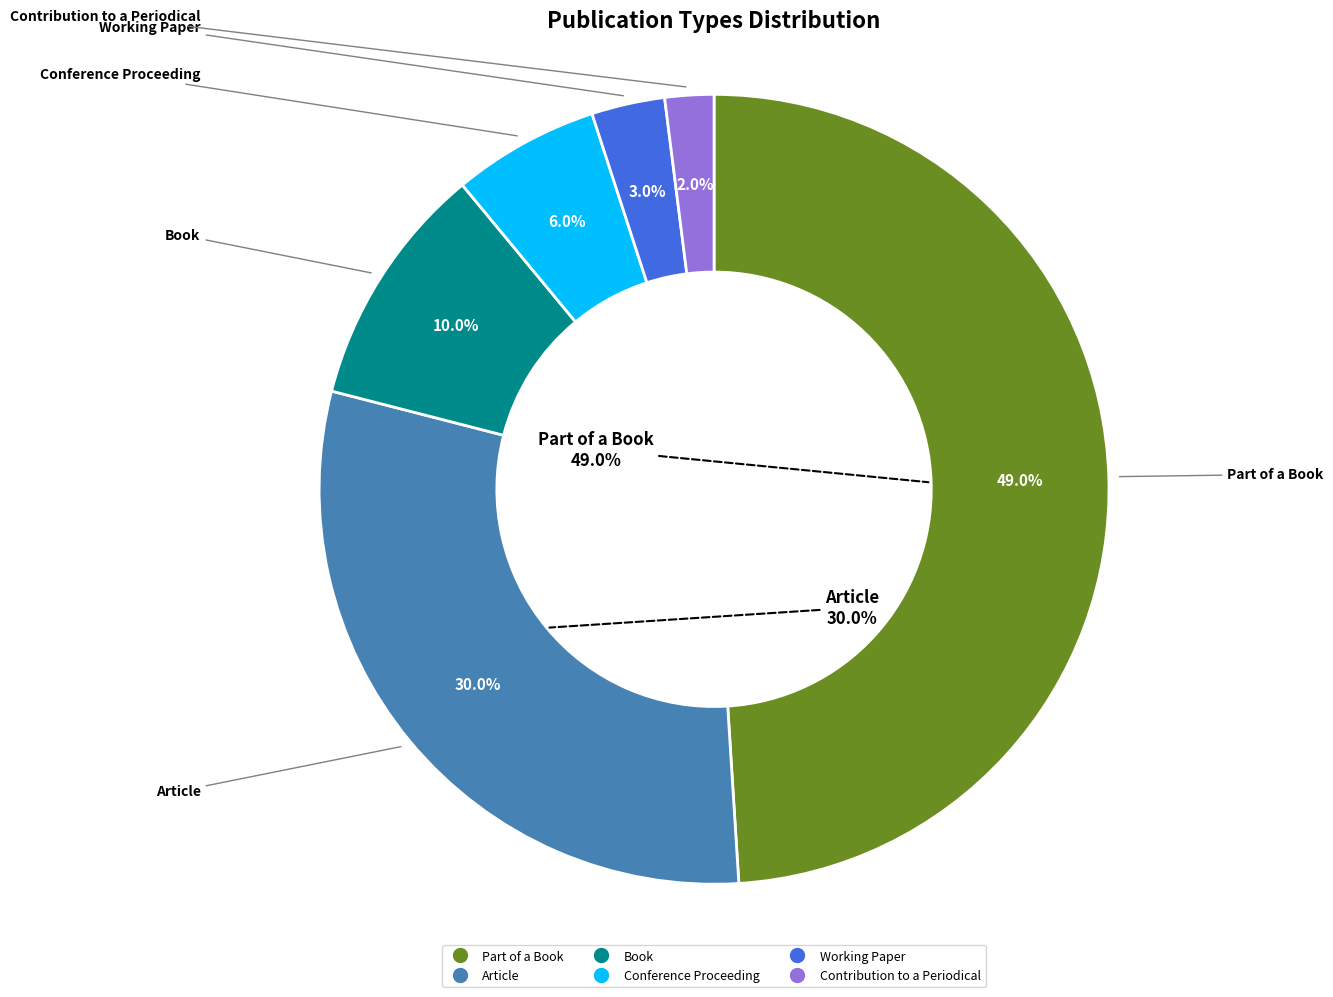

True or false: Conference Proceeding accounts for 1% of the total.

False